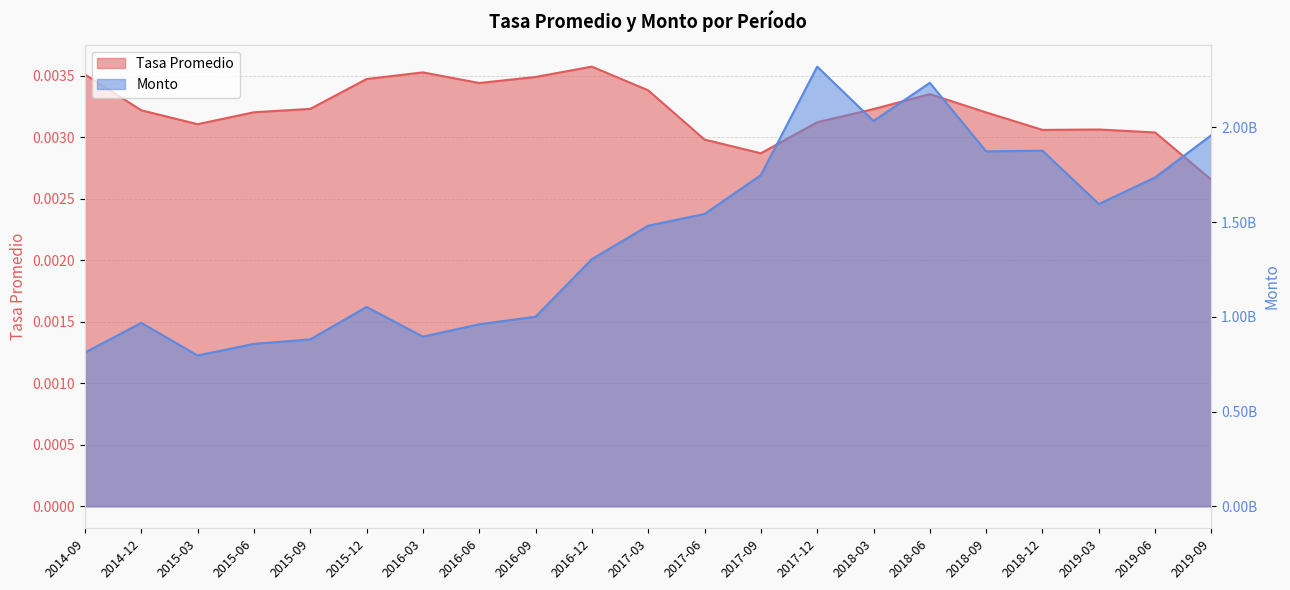

Which series has the largest total across all categories?

Monto